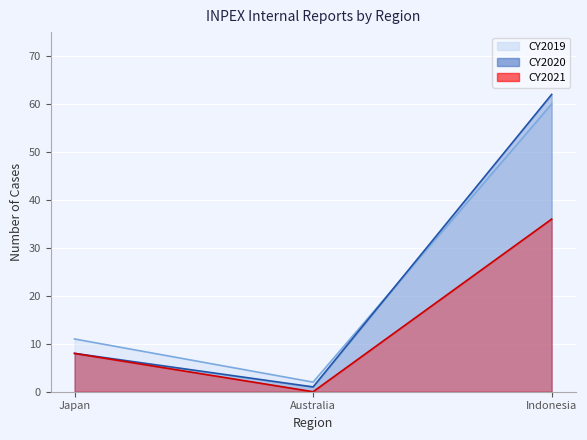

What is the label of the 1st point from the right?

Indonesia